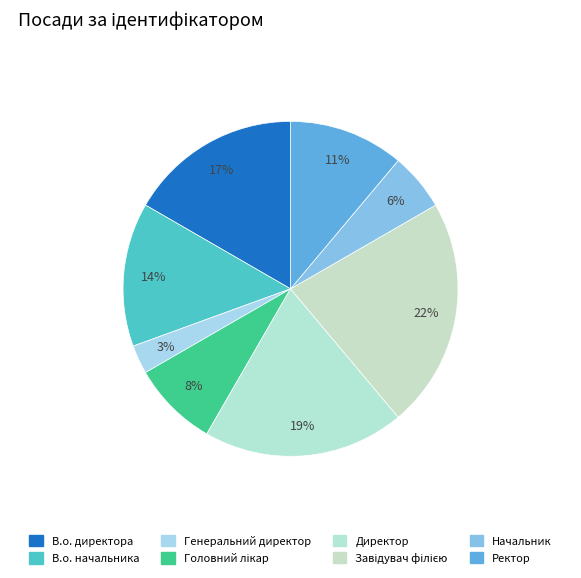

What portion of the pie excludes Директор?

80.6%